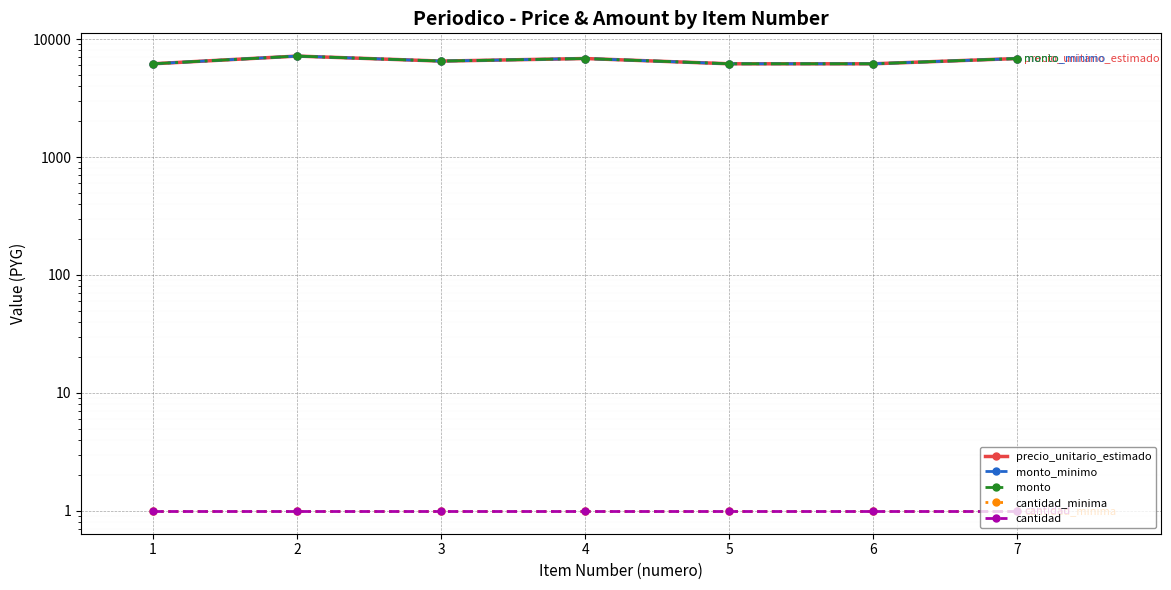

What is the sum of all monto_minimo values?

45834